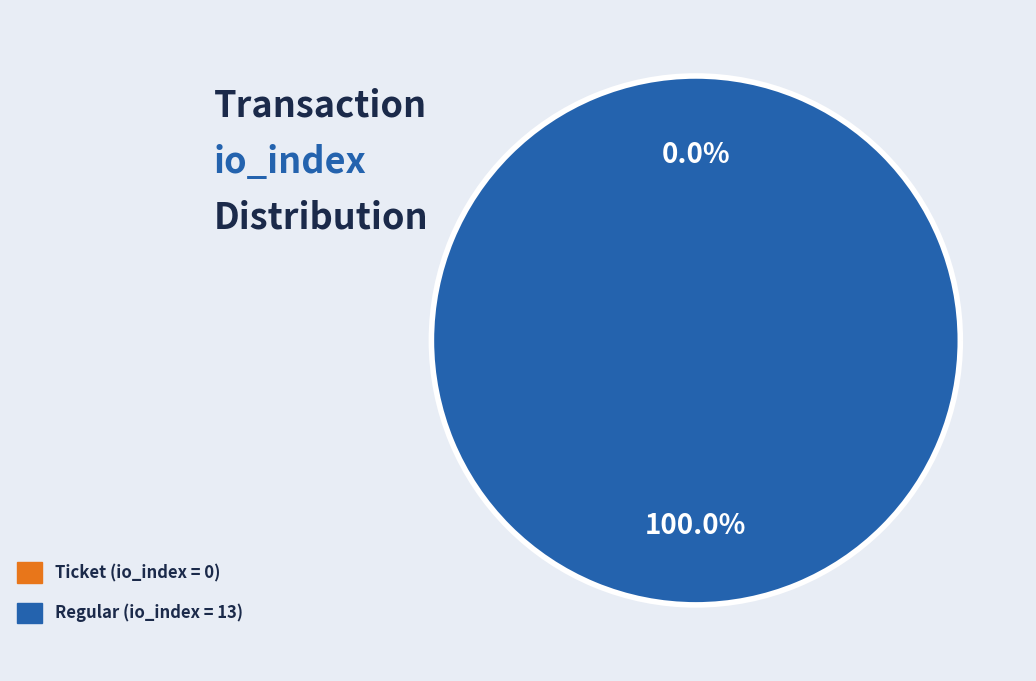

What is the largest slice in the pie chart?

Regular (io_index=13)